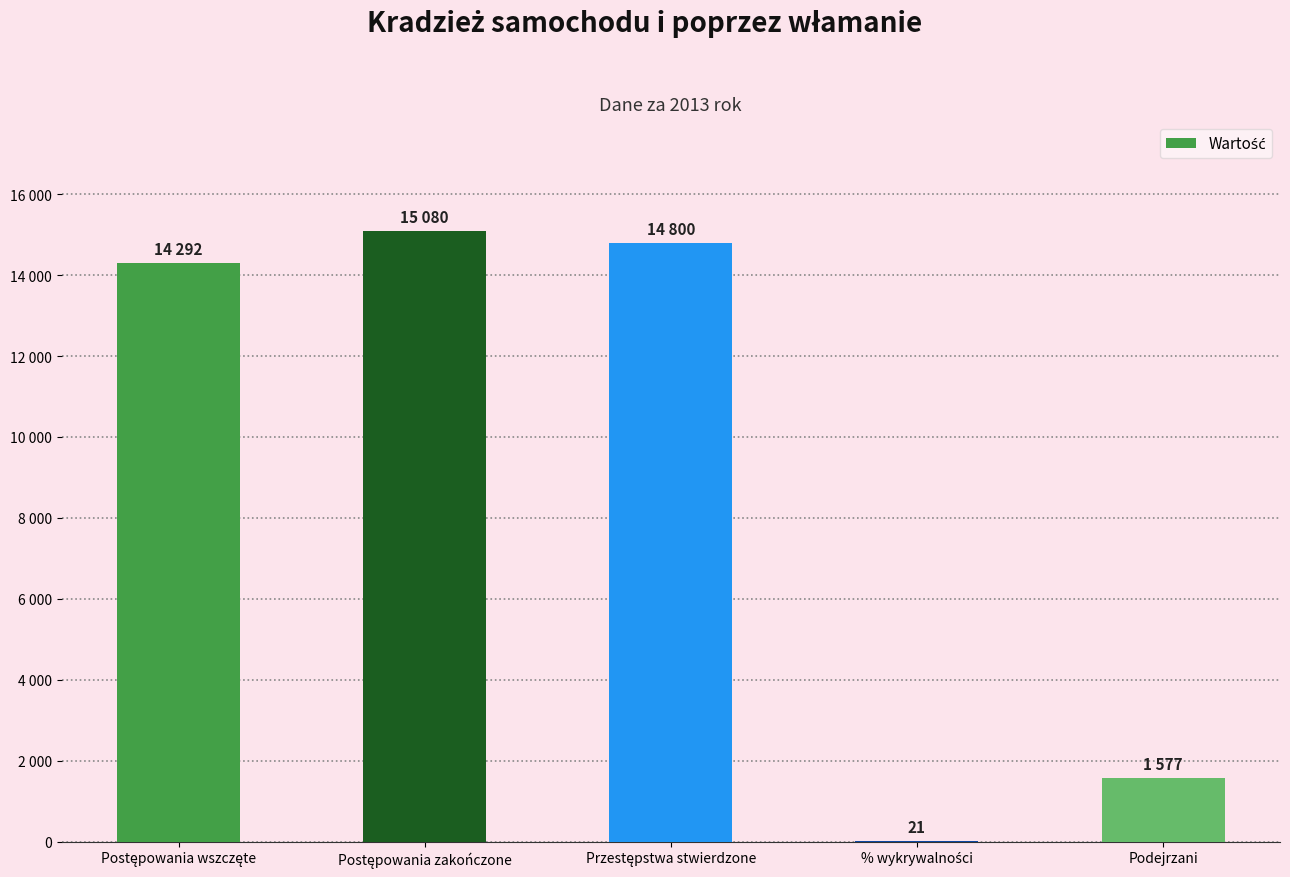

Rank the categories by value from highest to lowest.

Postępowania zakończone, Przestępstwa stwierdzone, Postępowania wszczęte, Podejrzani, % wykrywalności